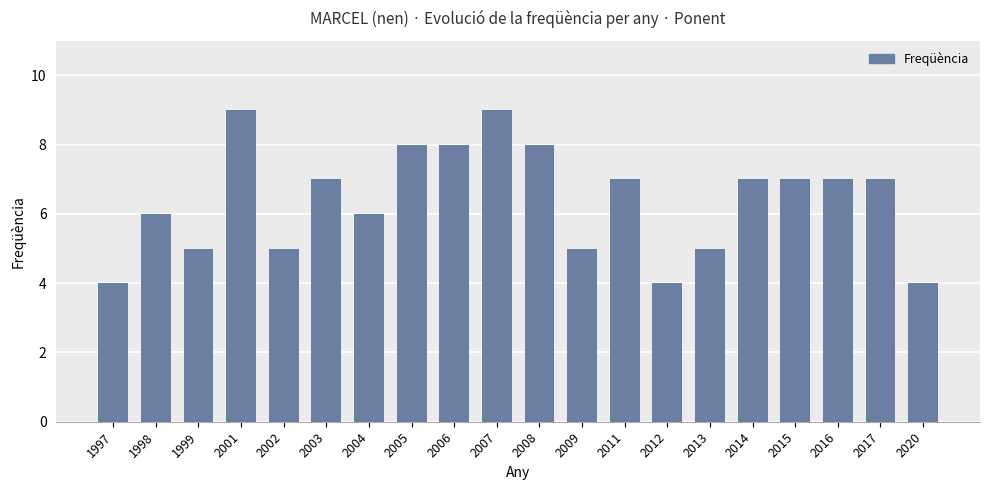

How many data points are less than 7?

9